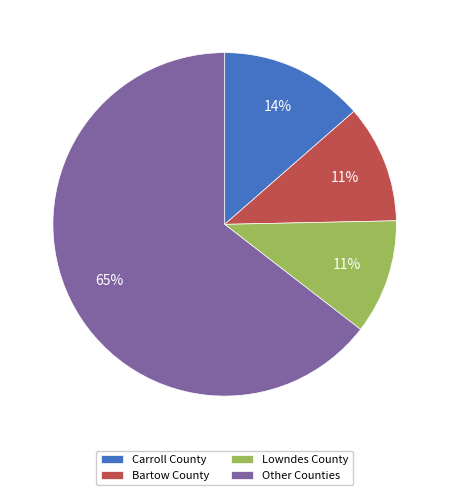

To the nearest percent, what percentage of the pie is Lowndes County?

11%